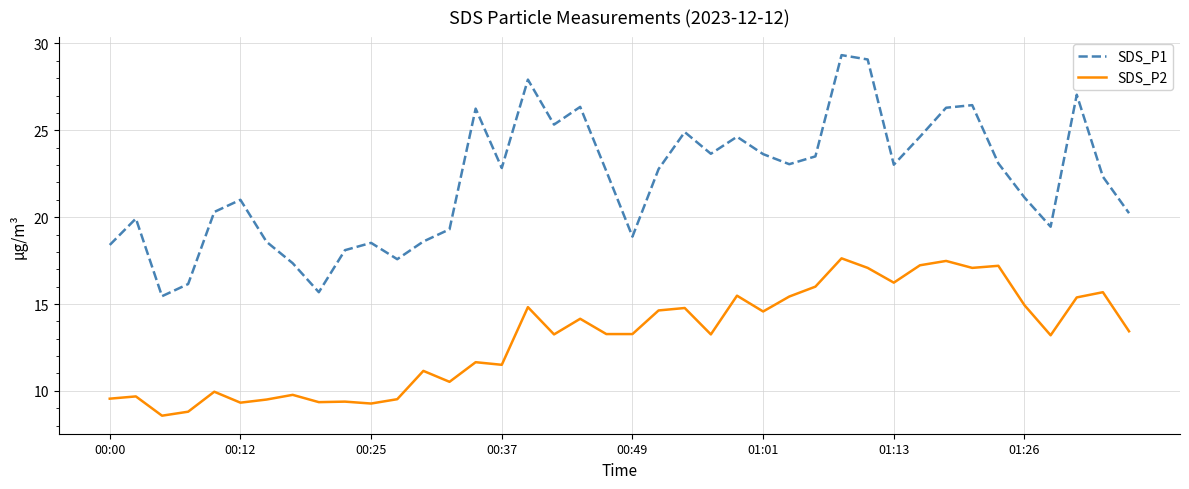

What is the minimum value shown in the chart?

8.6